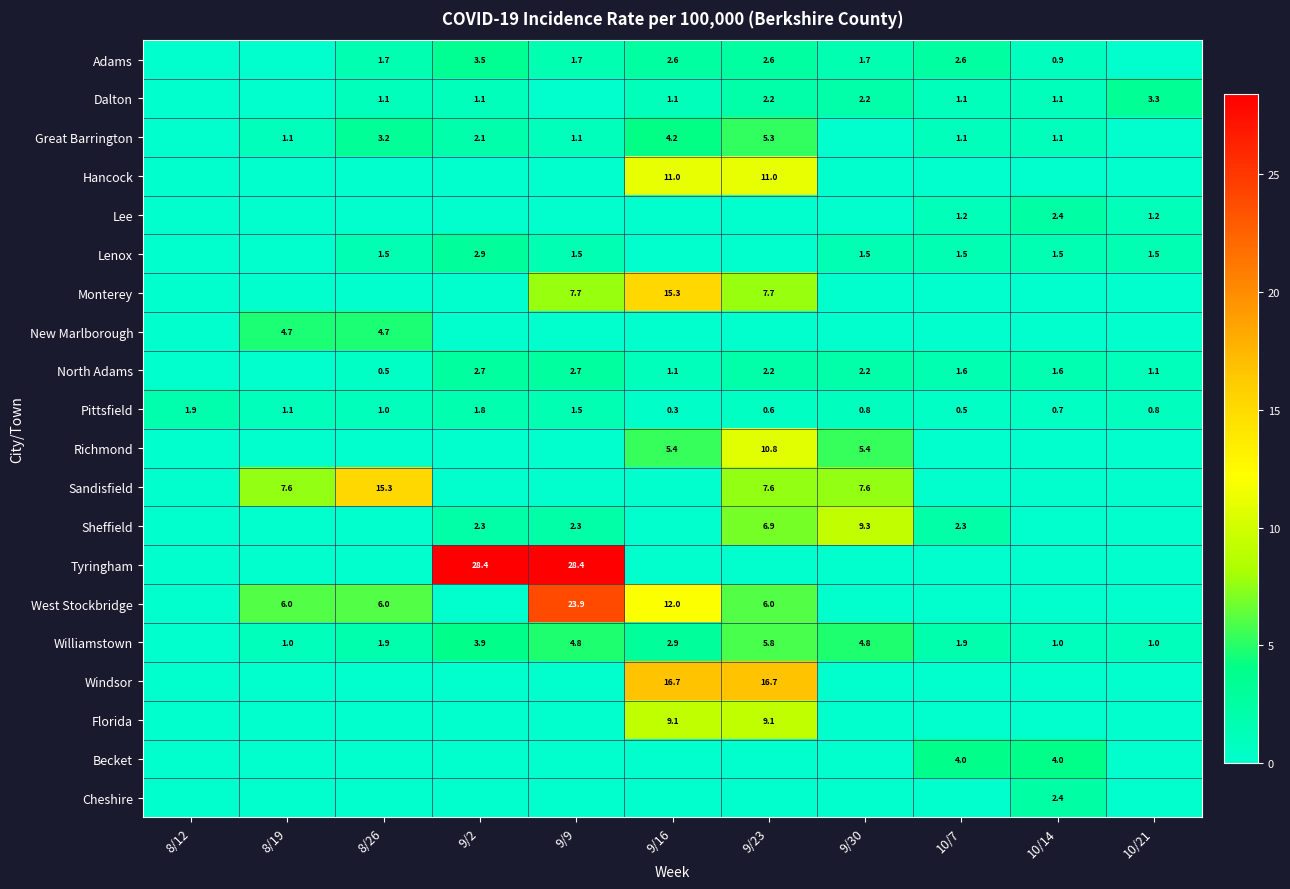

Is it true that North Adams equals 1.6 at 10/7?

True